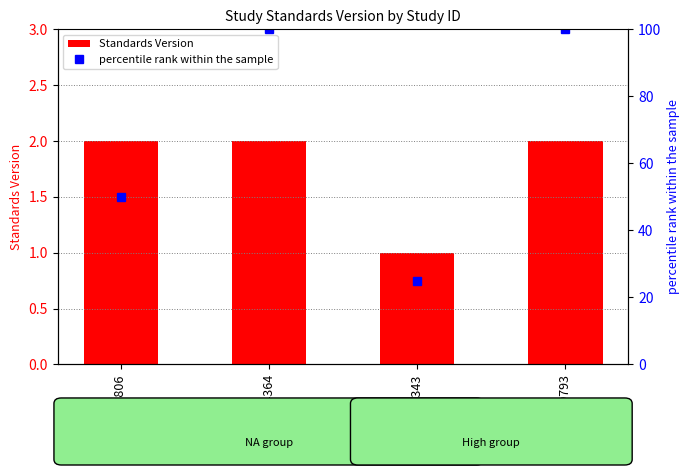

What is the sum of the Standards Version values at WWHV094364 and WWHV088806?

4